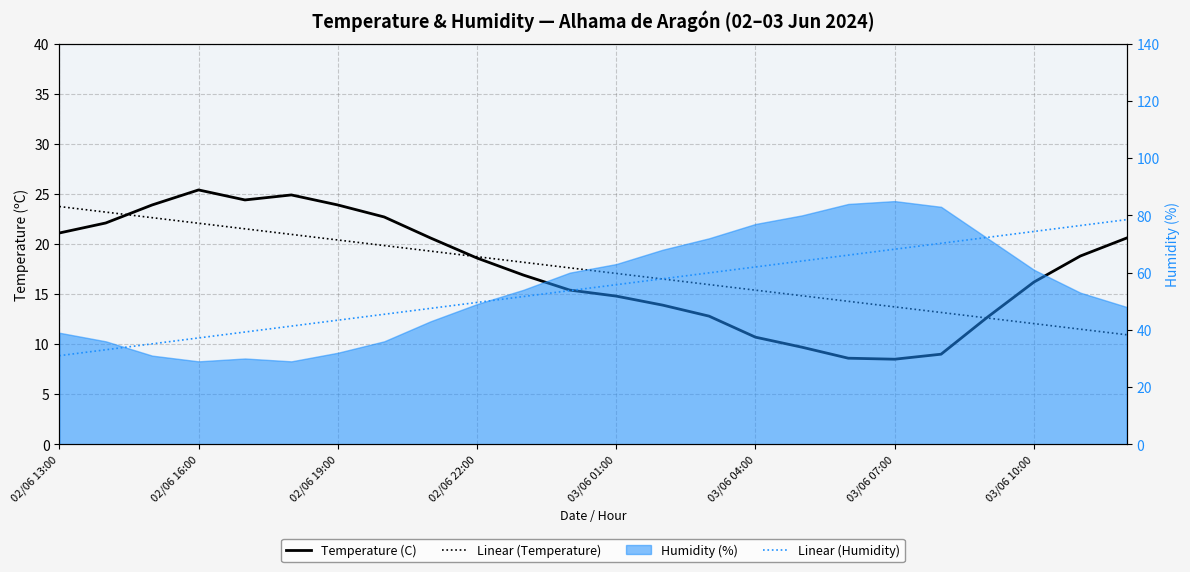

Is it true that Linear (Temperature) equals 11.8 at 10?

False